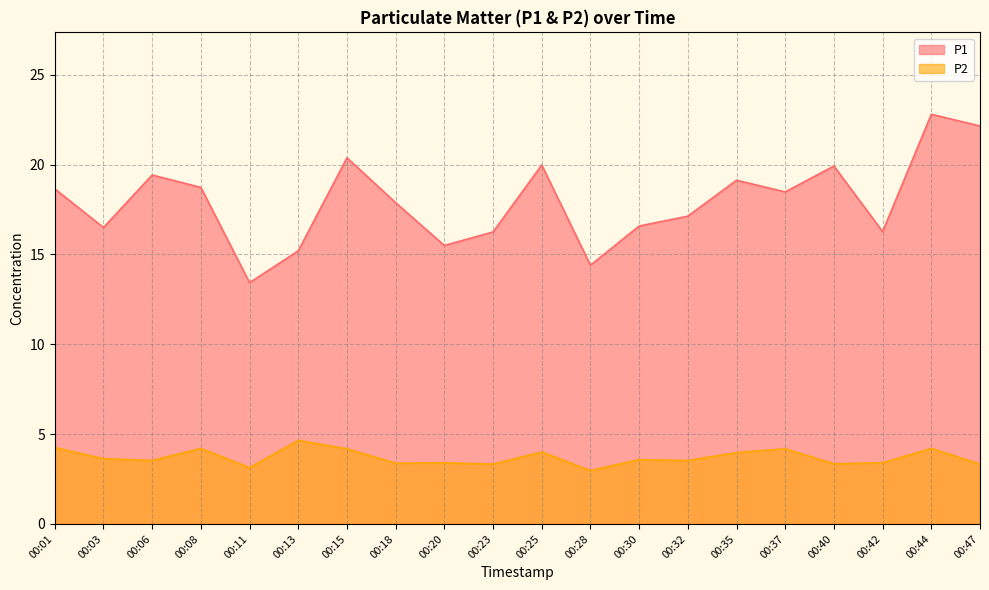

True or false: P1 and P2 cross at least once.

False